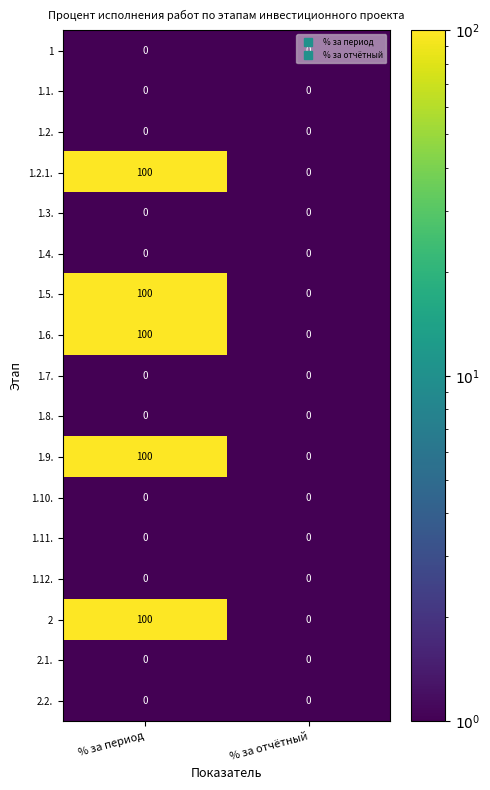

At how many categories does at least one series exceed 15?

1